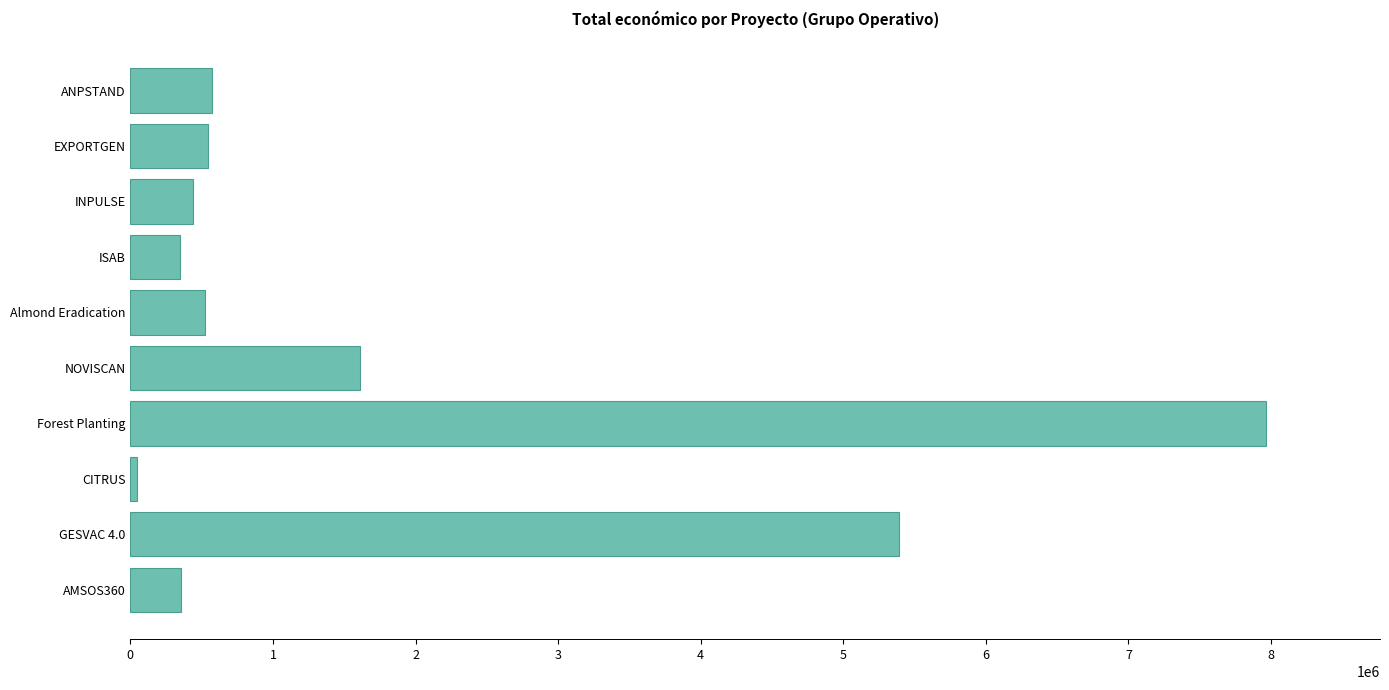

What is the change in value from Forest Planting to Almond Eradication?

-7444391